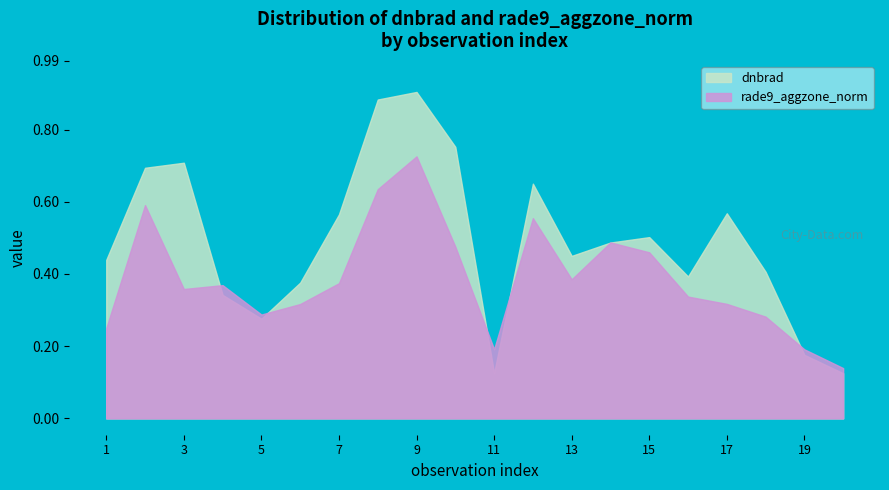

At which label is rade9_aggzone_norm closest to 0?

20